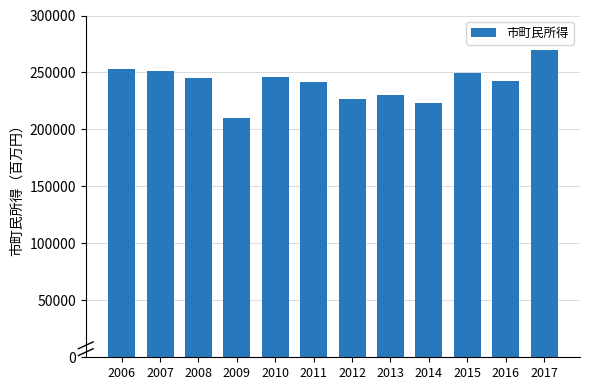

What is the greatest value displayed?

269392.2